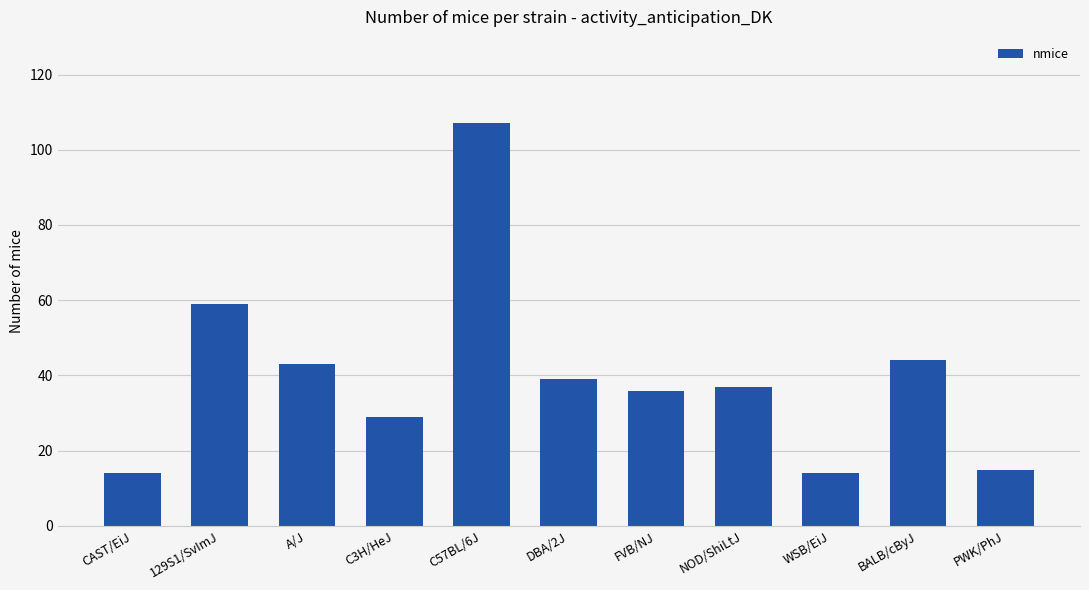

Where does the data first go above 37?

129S1/SvImJ